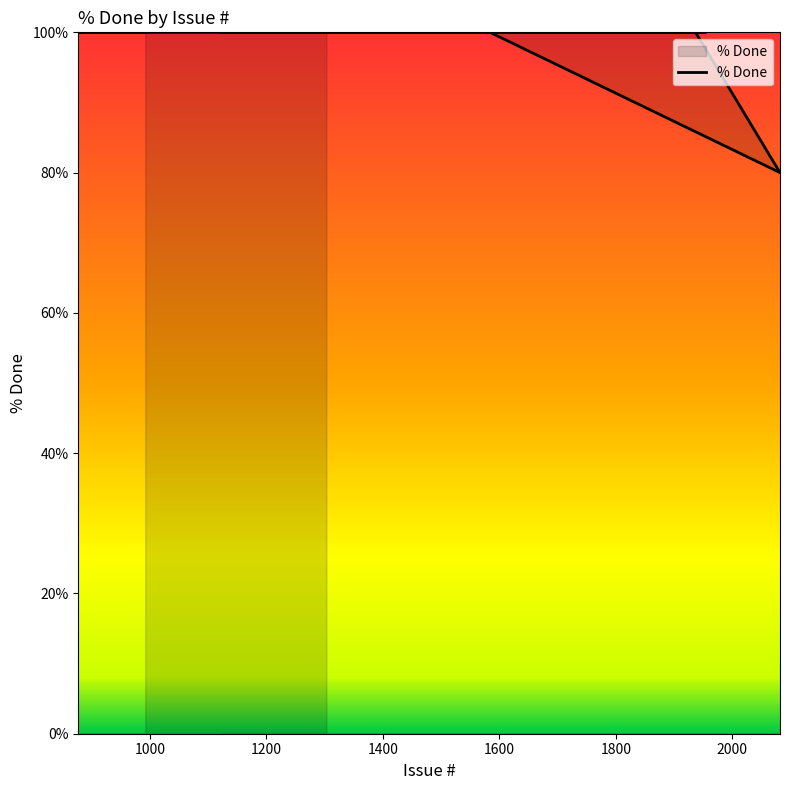

Reading right to left, what are all the values shown in this chart?

1303=100	1954=100	1401=100	1124=100	1548=100	1641=100	1836=100	1869=100	1232=100	1825=100	1197=100	1600=100	1723=100	1814=100	1584=100	2082=80	1937=100	877=100	945=100	992=100